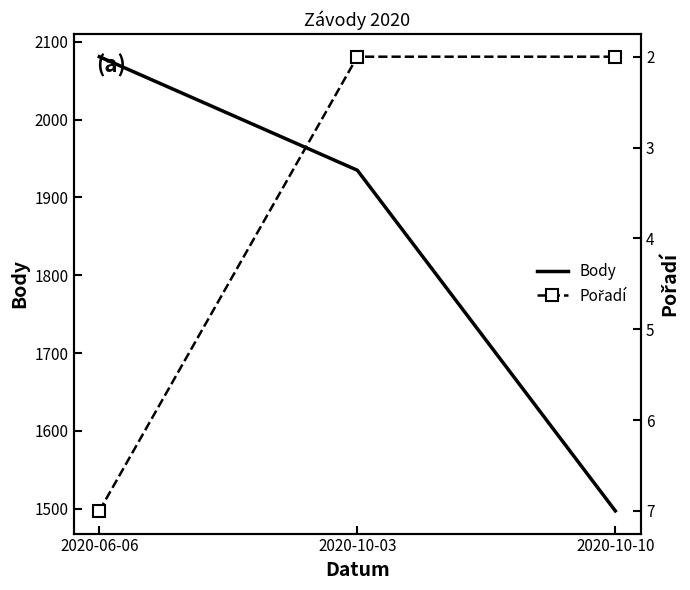

At which label is Body closest to 1789?

2020-10-03